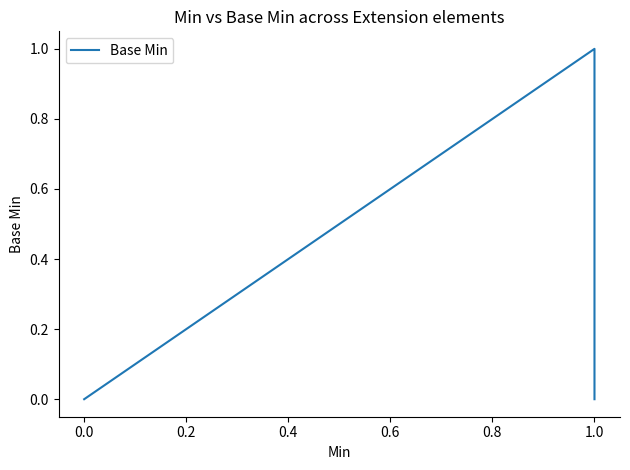

What is the difference between the maximum and second lowest values?

1